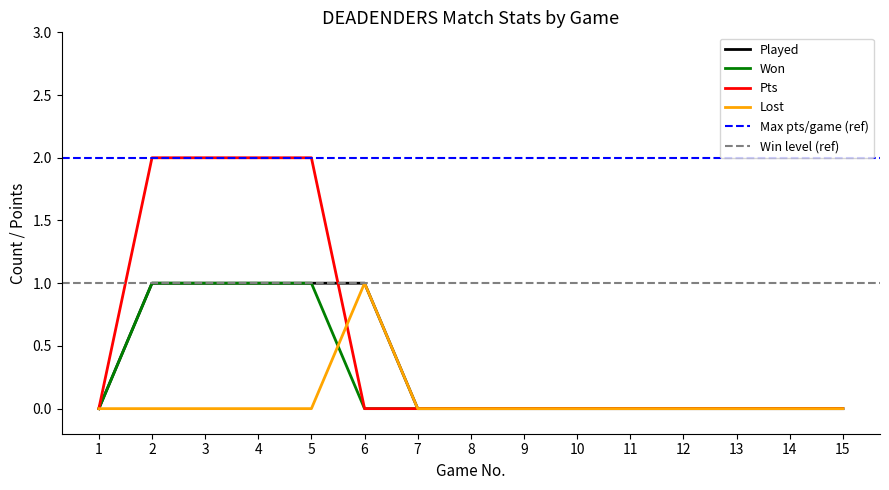

List the series in order of their peak value, highest first.

Pts, Played, Won, Lost